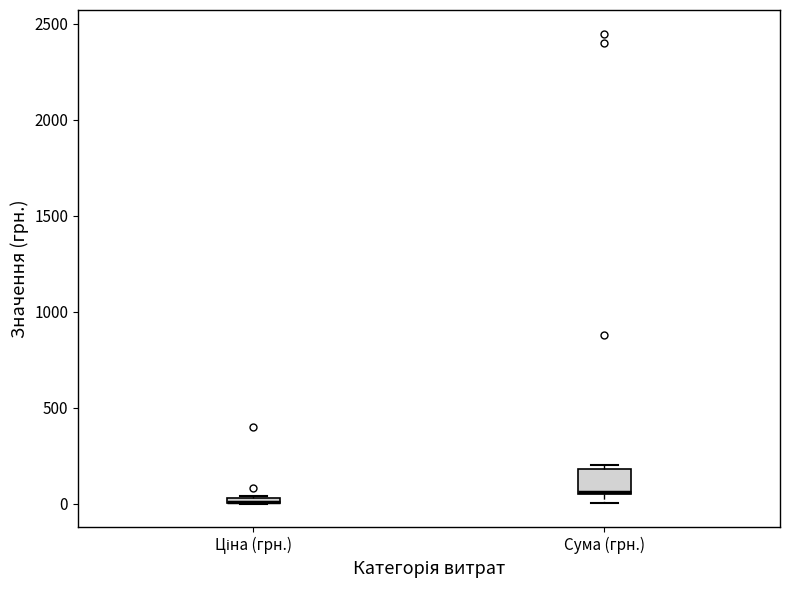

Where is the upper edge of the box for Сума (грн.) on the y-axis? The values are not printed on the chart, so give them approximately, as read against the axis.

200